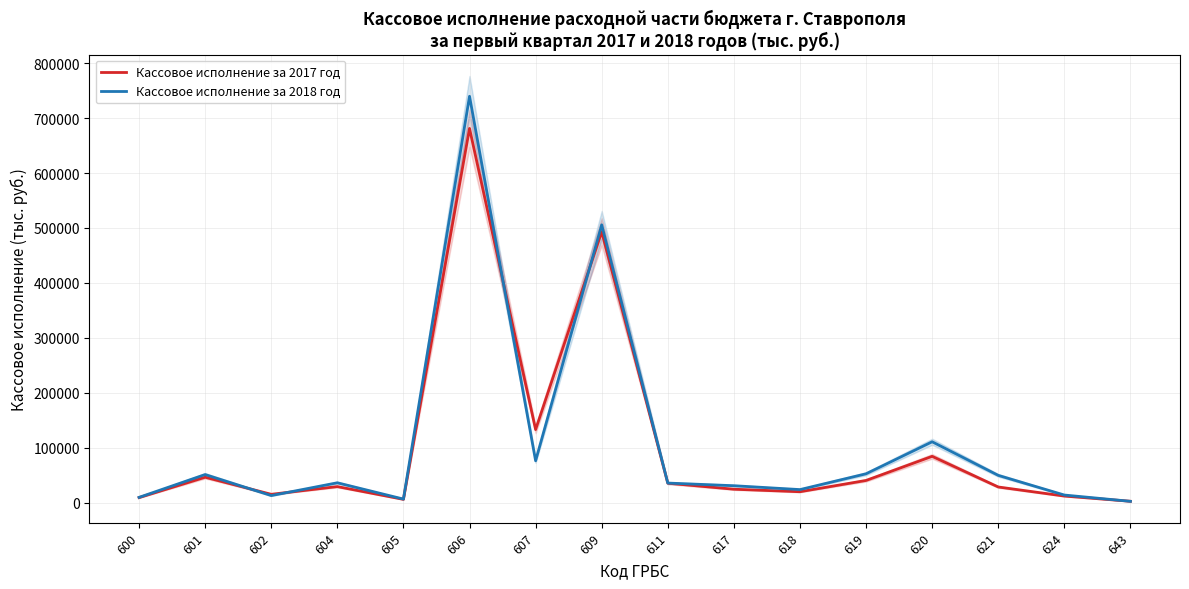

True or false: Кассовое исполнение за 2018 год and Кассовое исполнение за 2017 год cross at least once.

True